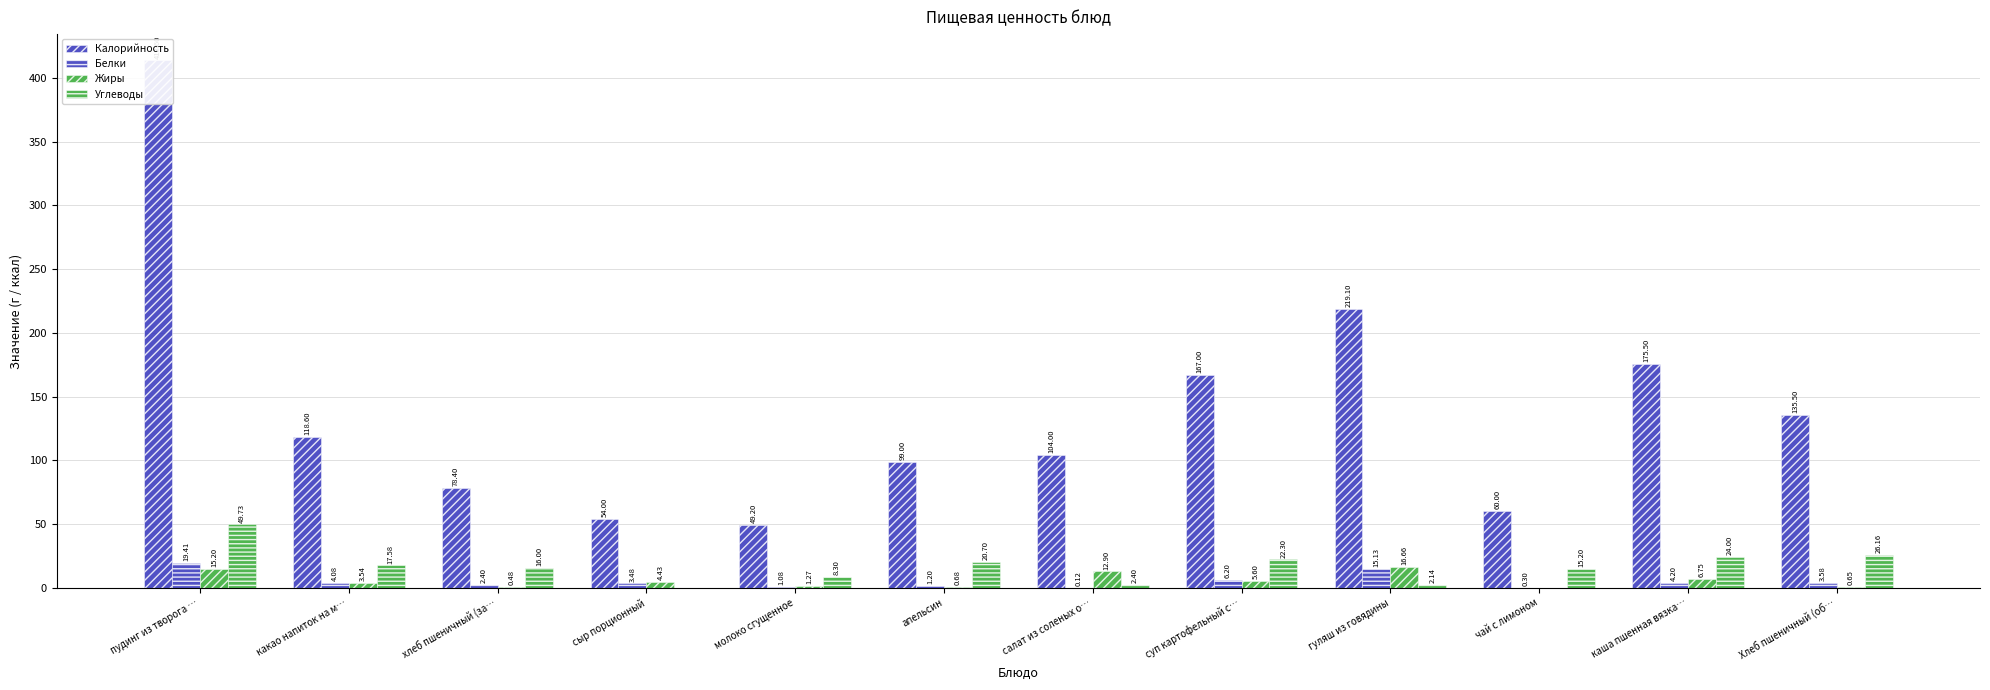

What is the difference between the maximum and minimum values in the Углеводы series?

49.7